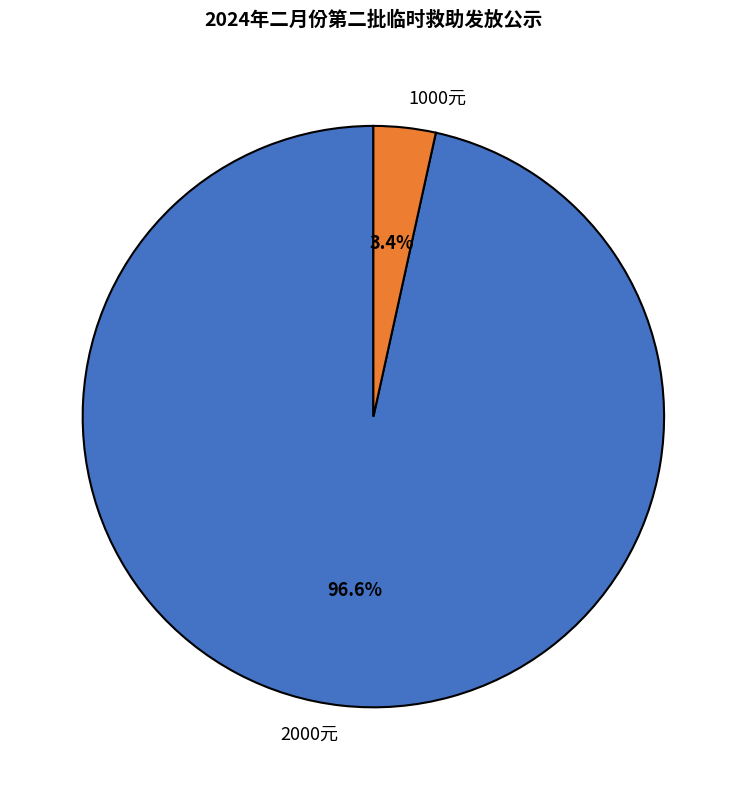

Between 1000元 and 2000元, which is larger?

2000元